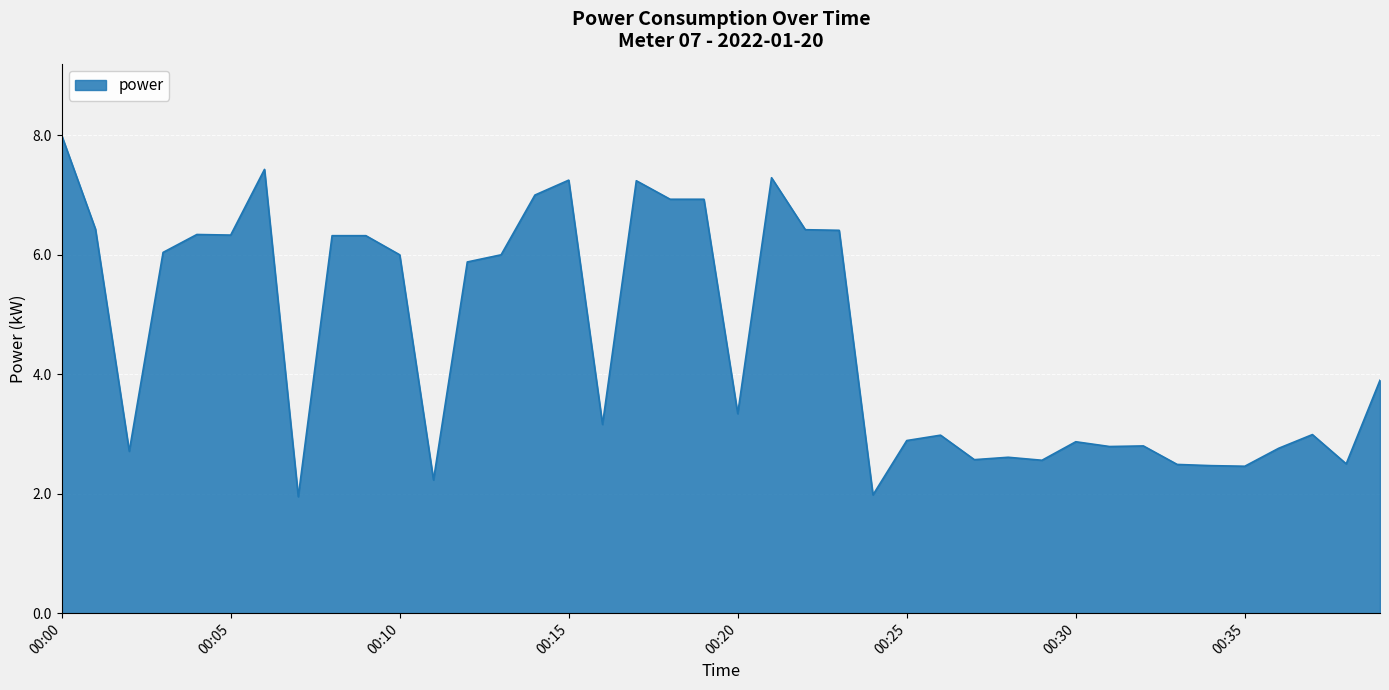

Does the chart have visible grid lines?

Yes